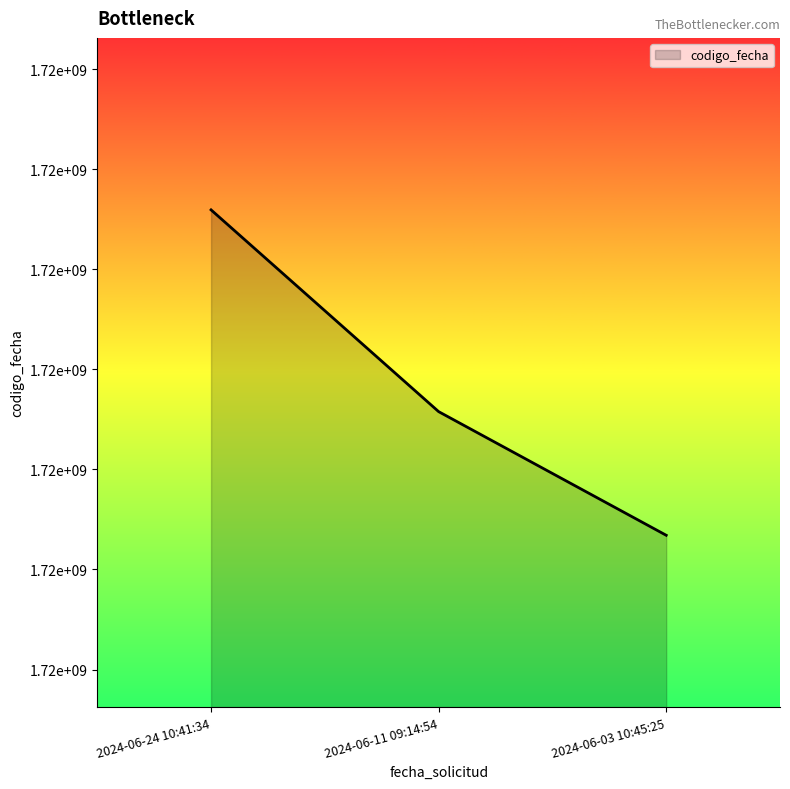

What is the difference between the maximum and minimum values?

1626538